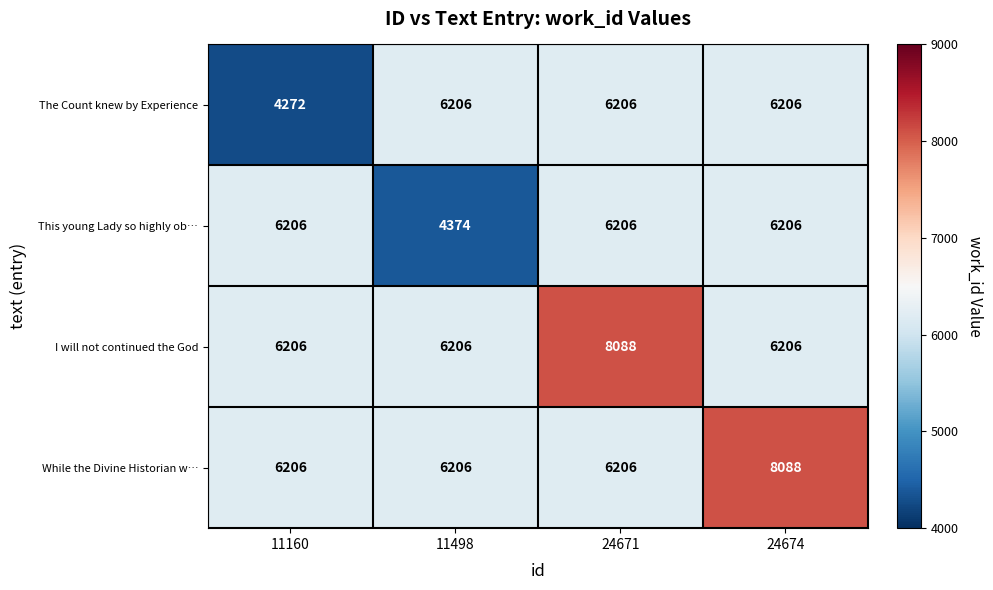

What is the total value across all series at 11160?

22890